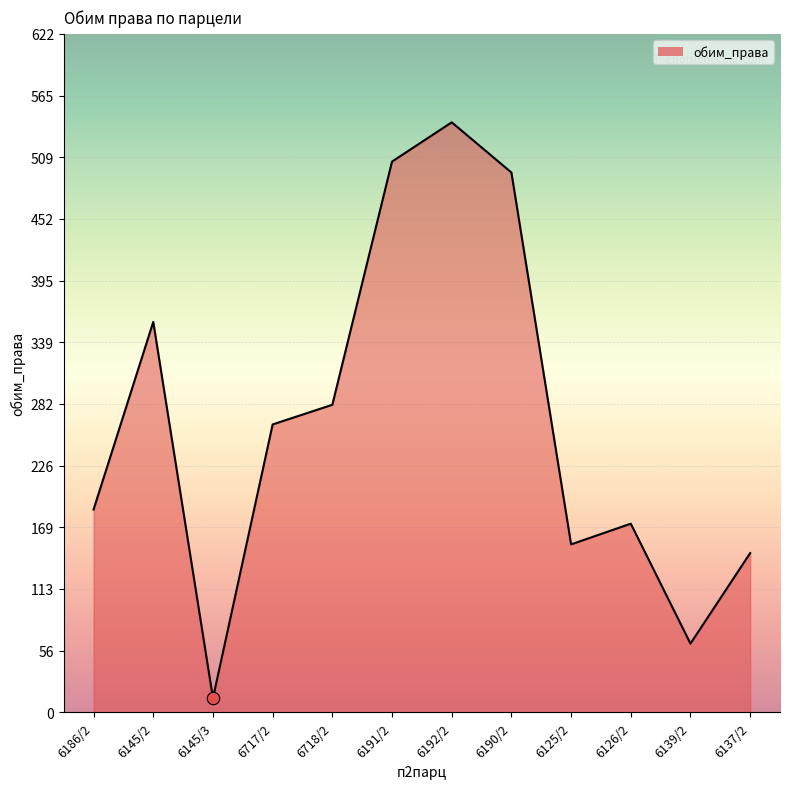

Which has a higher value, 6191/2 or 6125/2?

6191/2